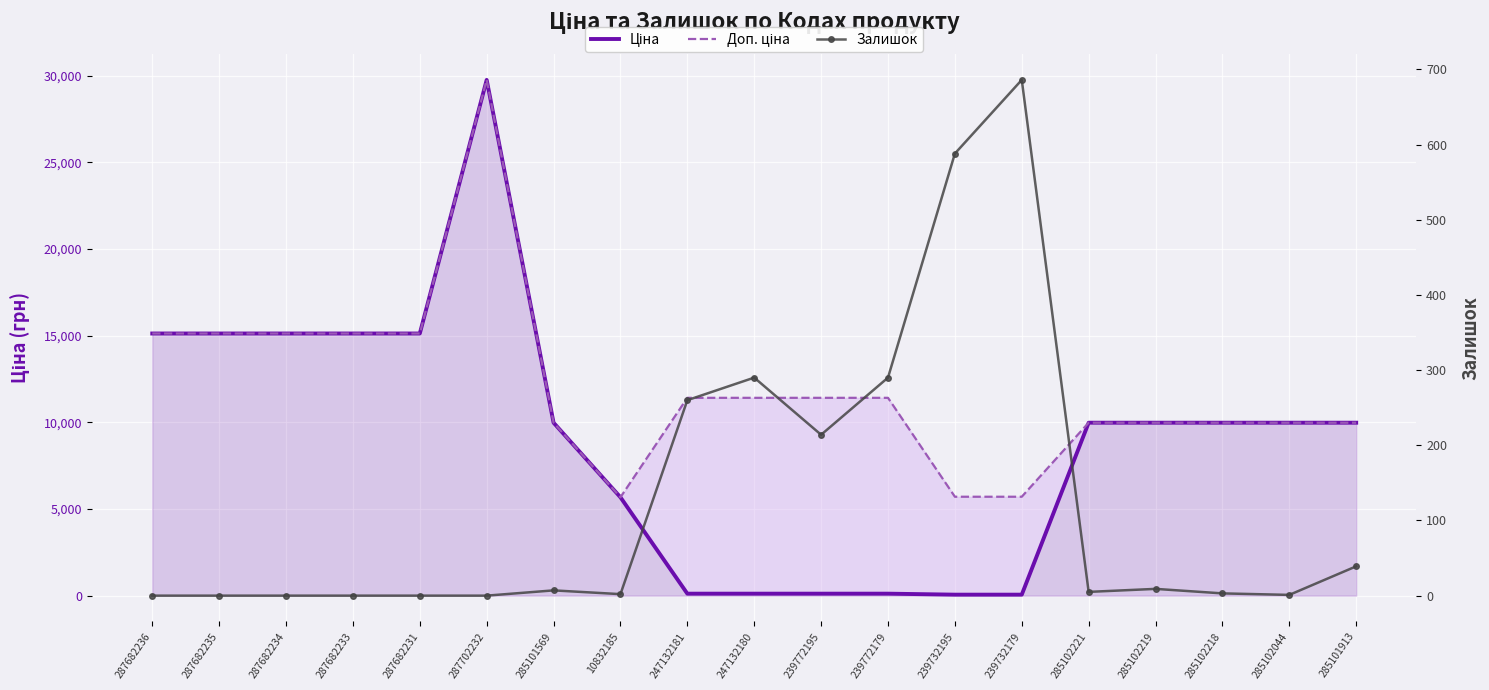

What is the value of the Ціна point at the 18th from the left?

9975.0